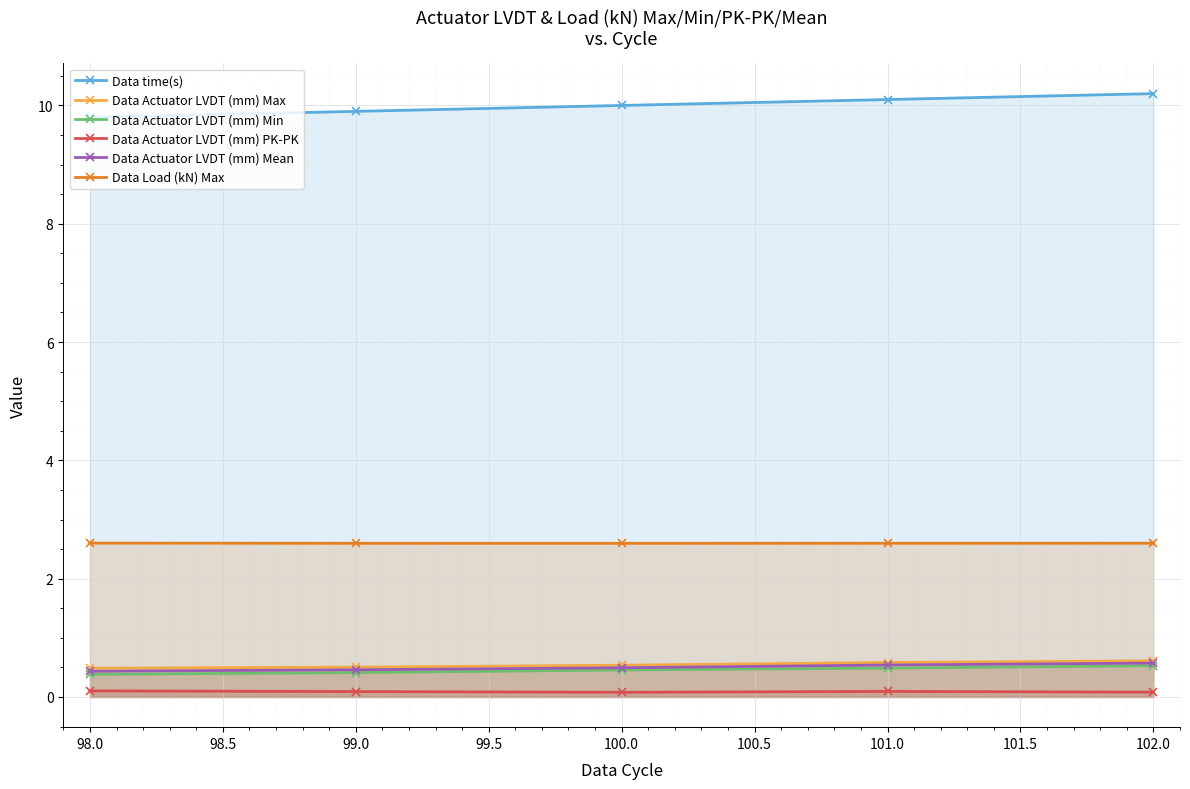

True or false: Data Actuator LVDT (mm) Min and Data Actuator LVDT (mm) Max cross at least once.

False